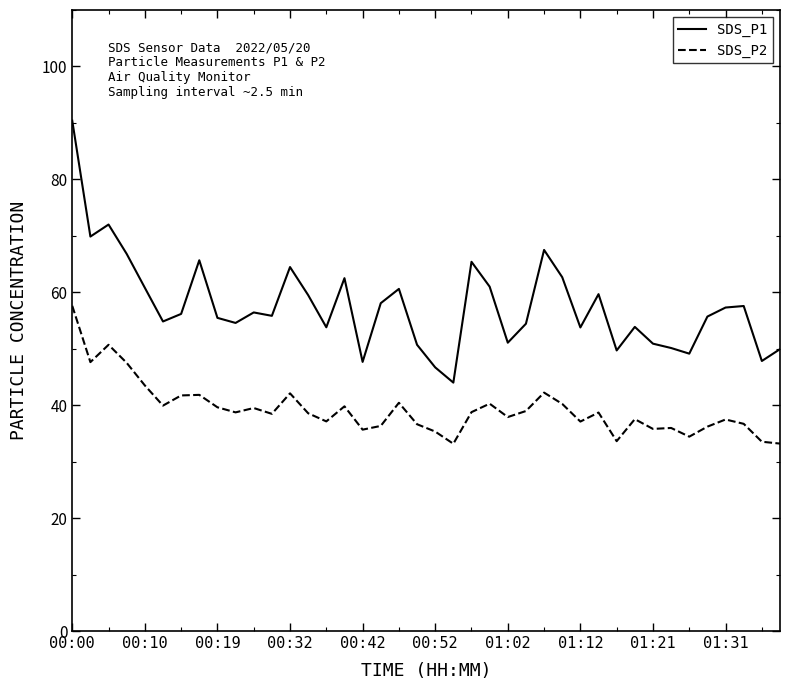

List the series in order of their peak value, highest first.

SDS_P1, SDS_P2